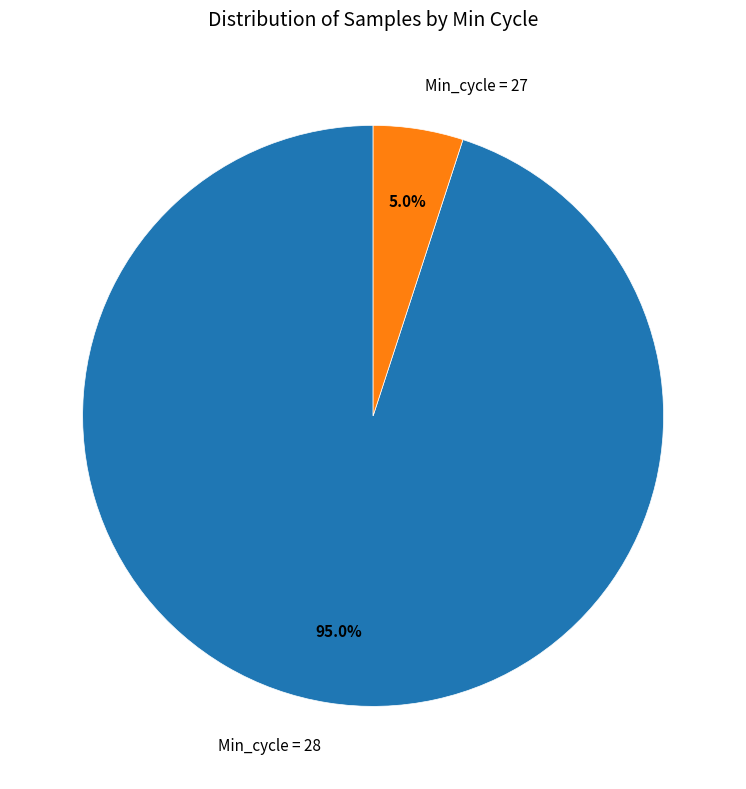

Which category has the biggest portion of the pie?

Min_cycle = 28